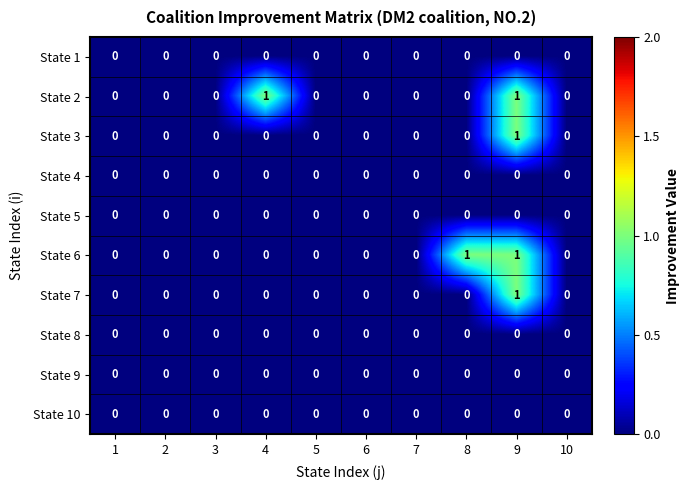

Which series changed the most between 4 and 10?

State 2